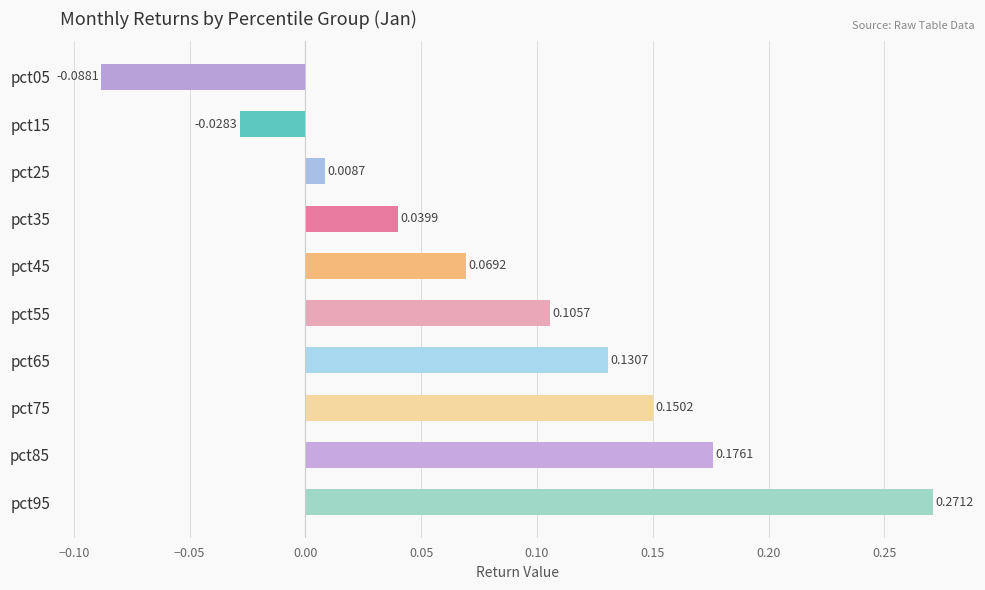

How many positive values are there?

8